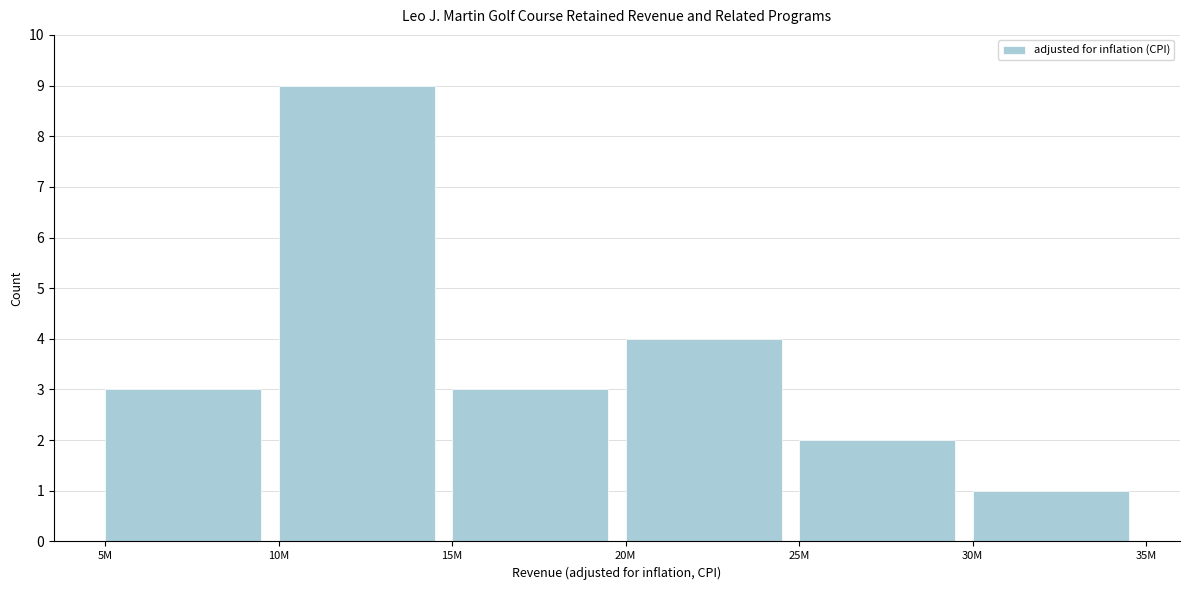

Reading left to right, list all the values displayed in this chart.

3	9	3	4	2	1